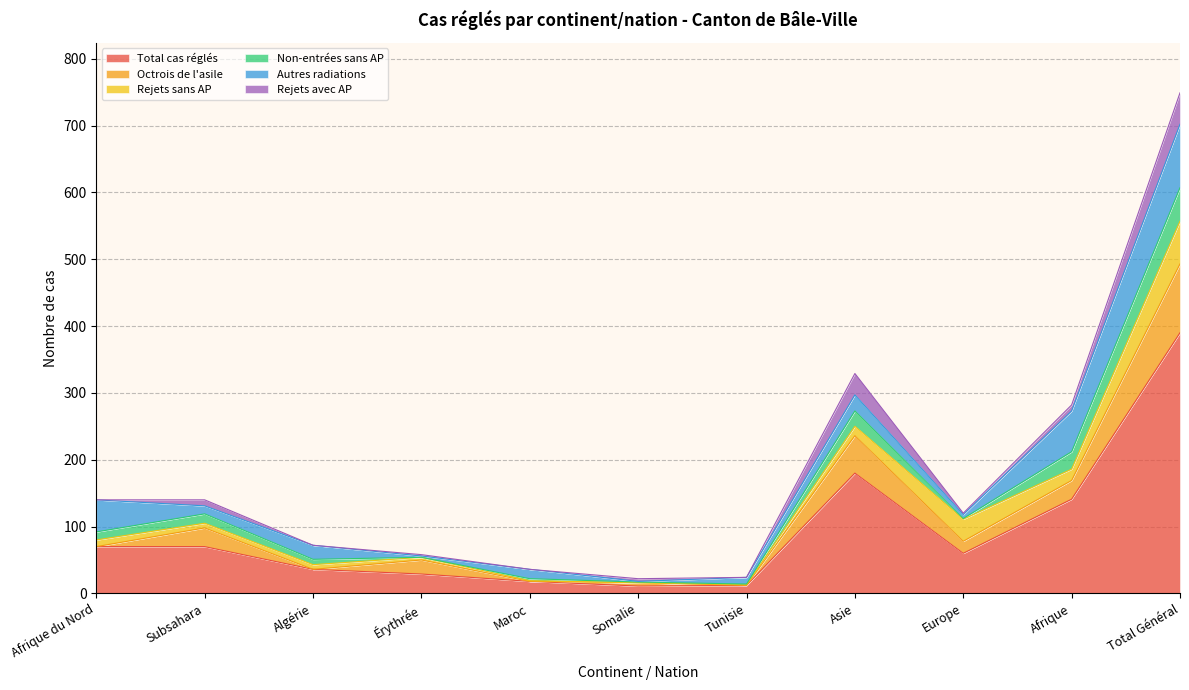

At how many categories does at least one series exceed 135?

3